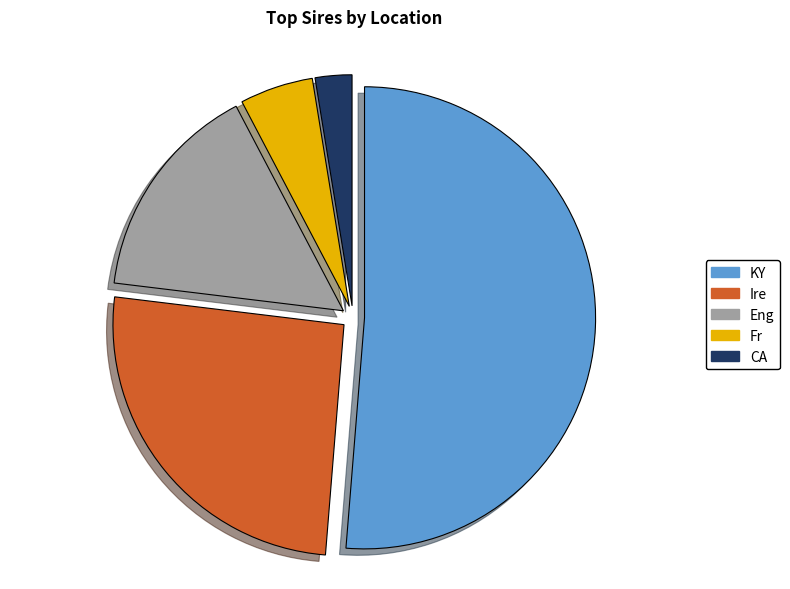

Count the number of slices in the pie.

5